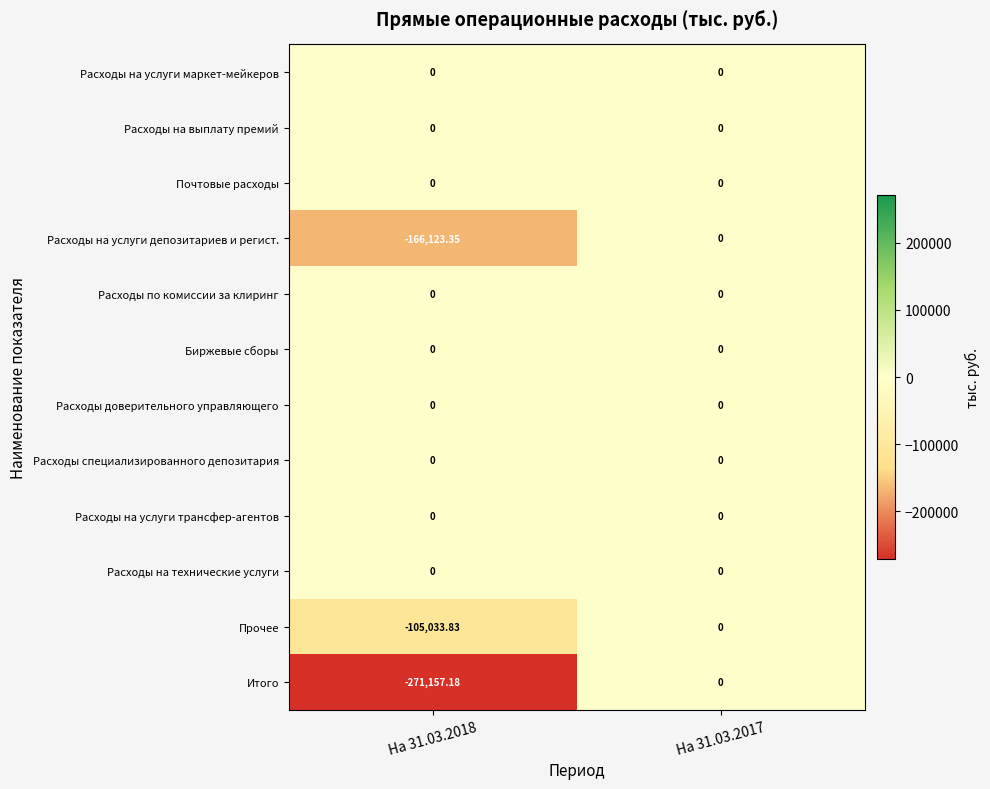

Which series has the largest range (max minus min)?

Итого